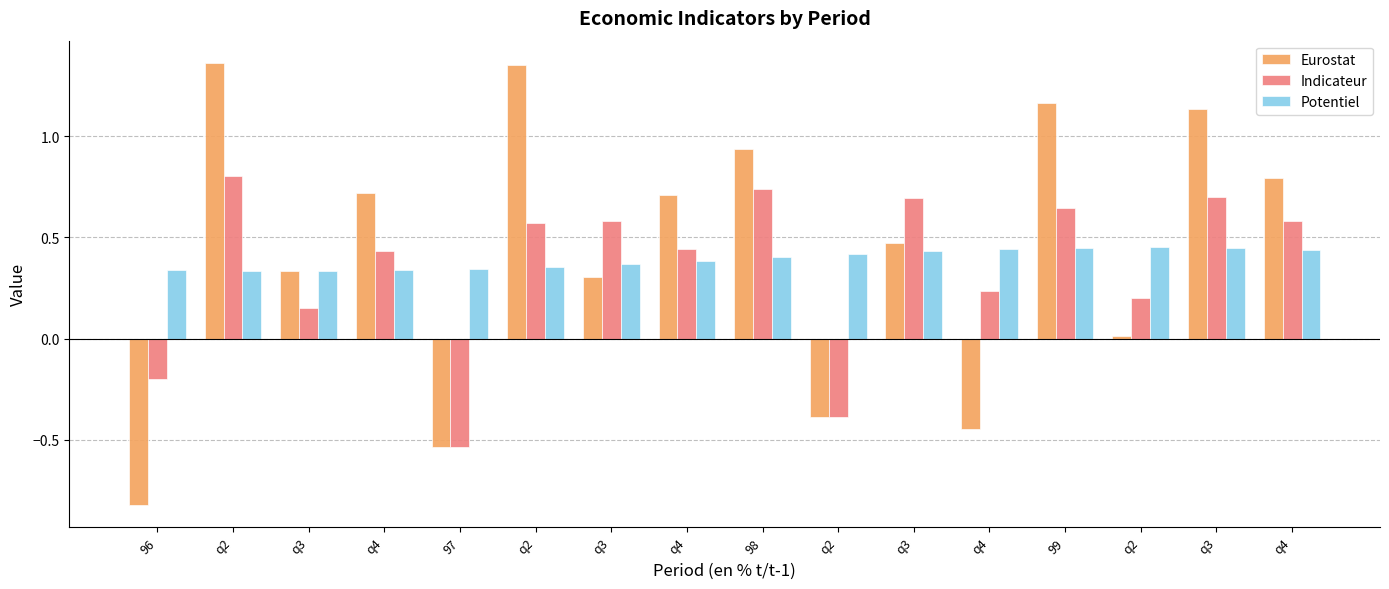

What is the label of the 6th bar from the left?

q2